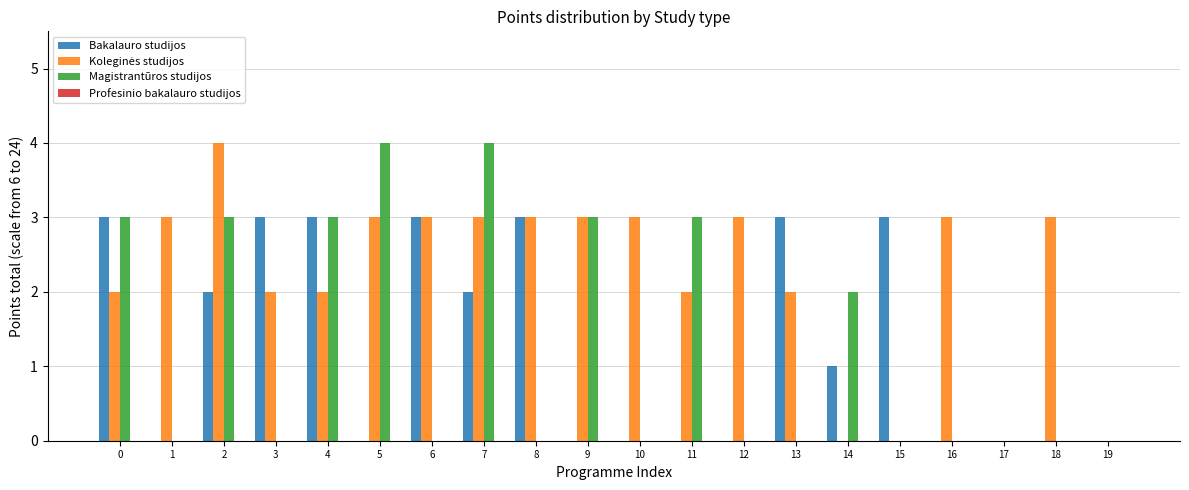

How many groups of bars are there?

20